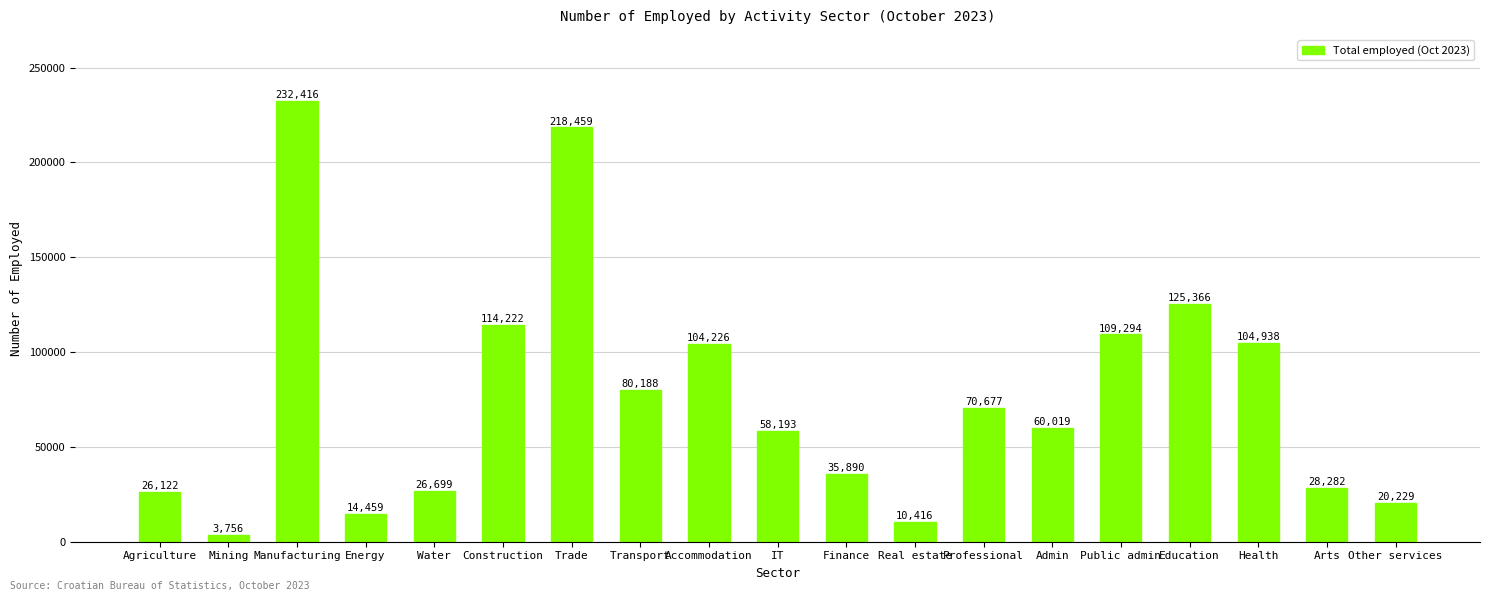

What is the sum of all values?

1443851